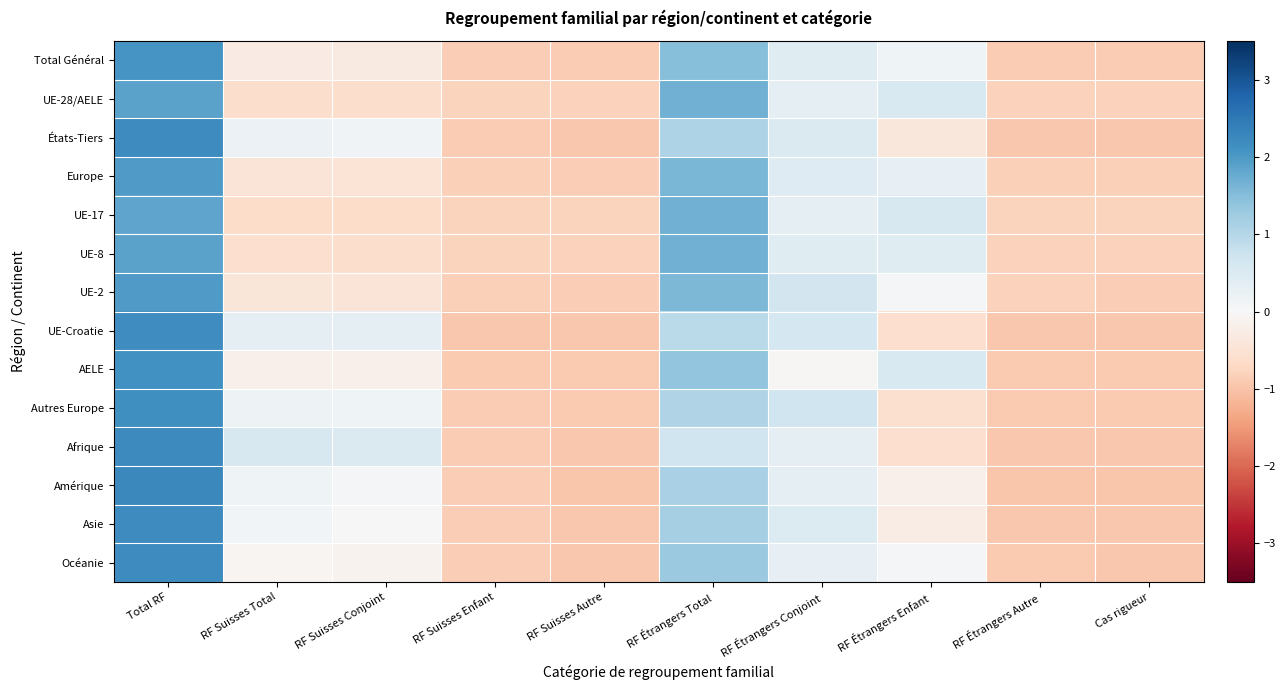

What is the smallest value displayed?

-1.0